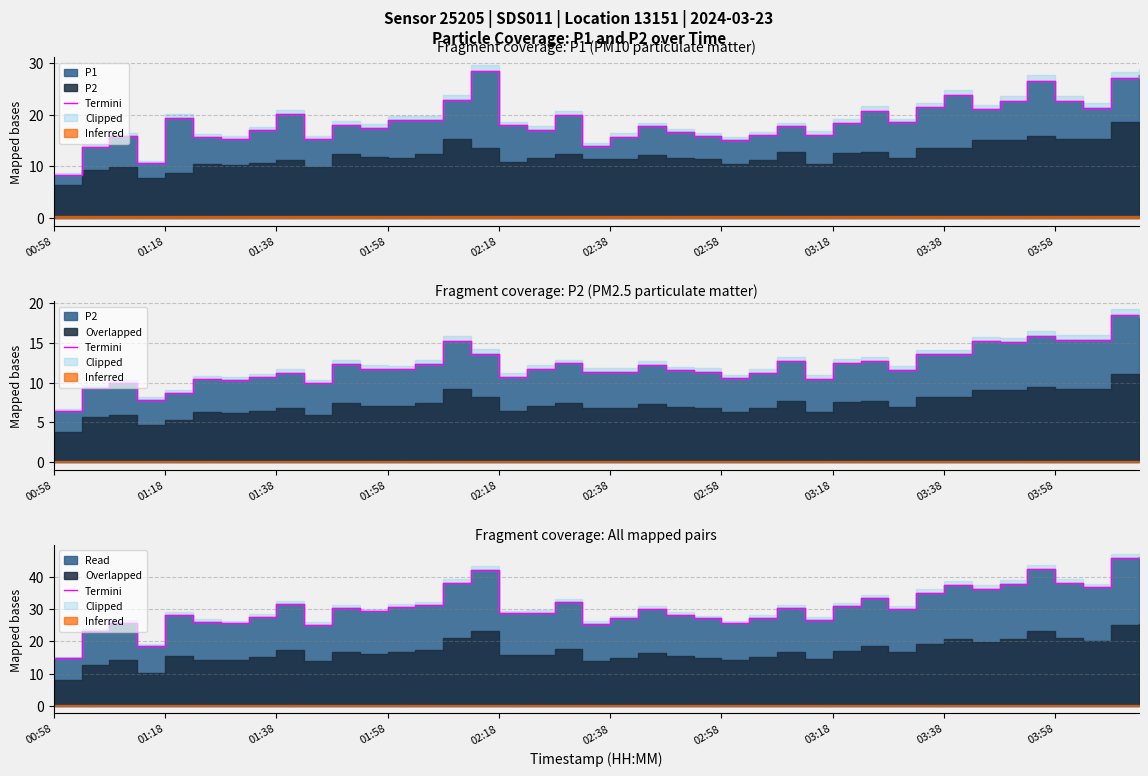

What is the average value?

30.9